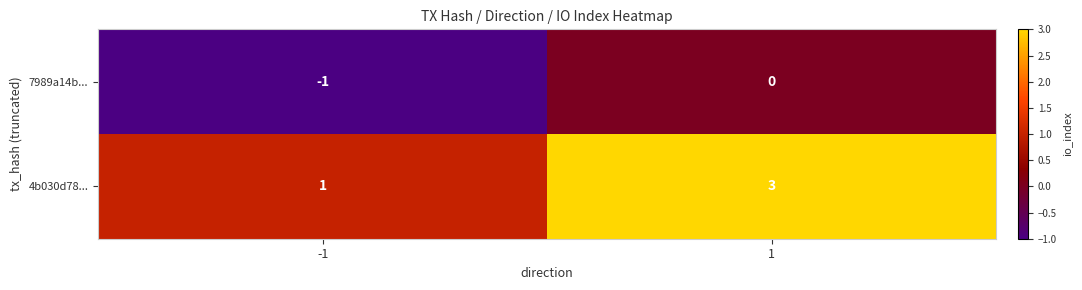

Reading left to right, what are all the values shown in this chart?

7989a14b...: -1	0
4b030d78...: 1	3